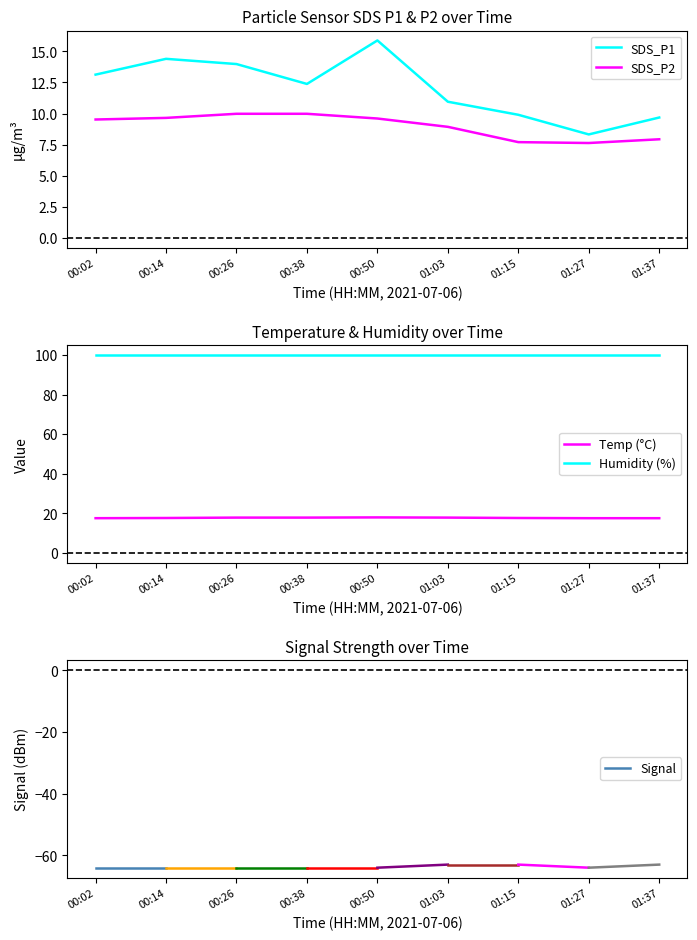

What is the minimum value for SDS_P1?

8.3